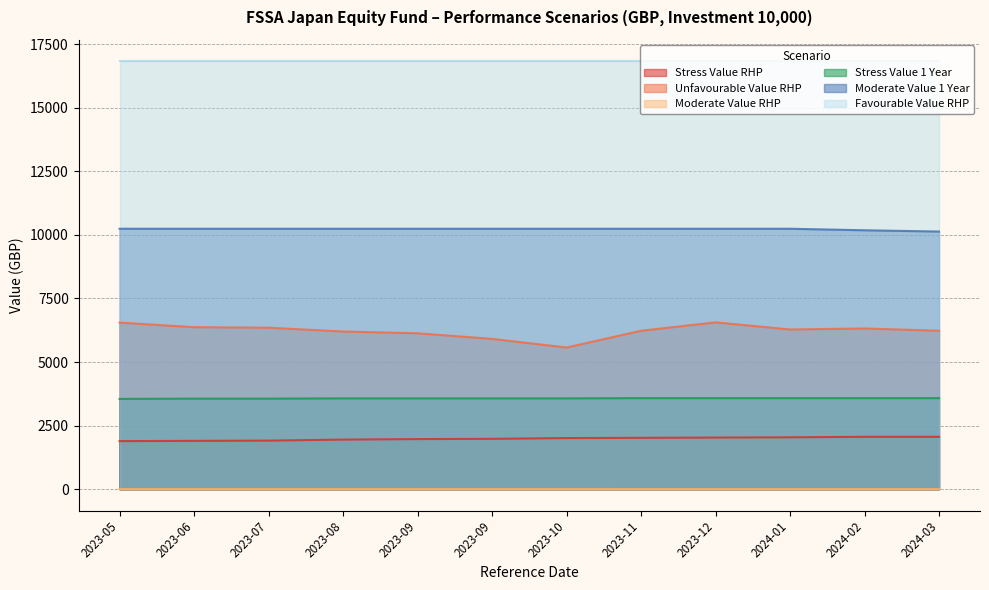

Read the Stress Value 1 Year value at 2024-03.

3580.0